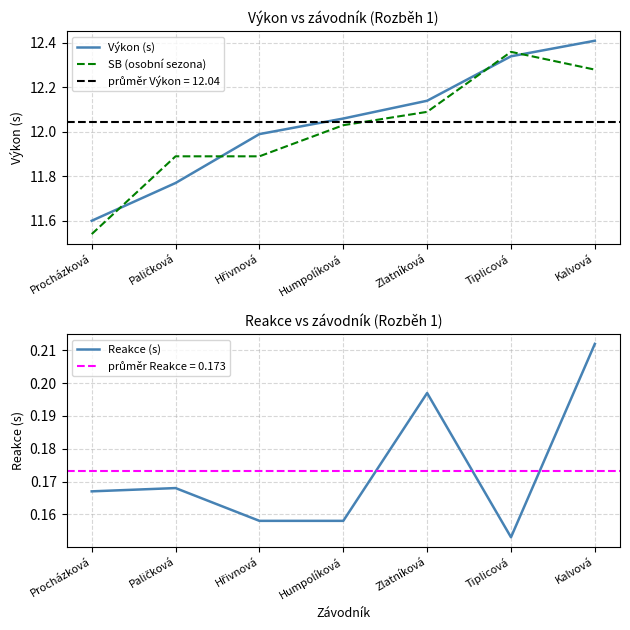

True or false: Výkon (s) has a value of 7.1 at Kalvová.

False